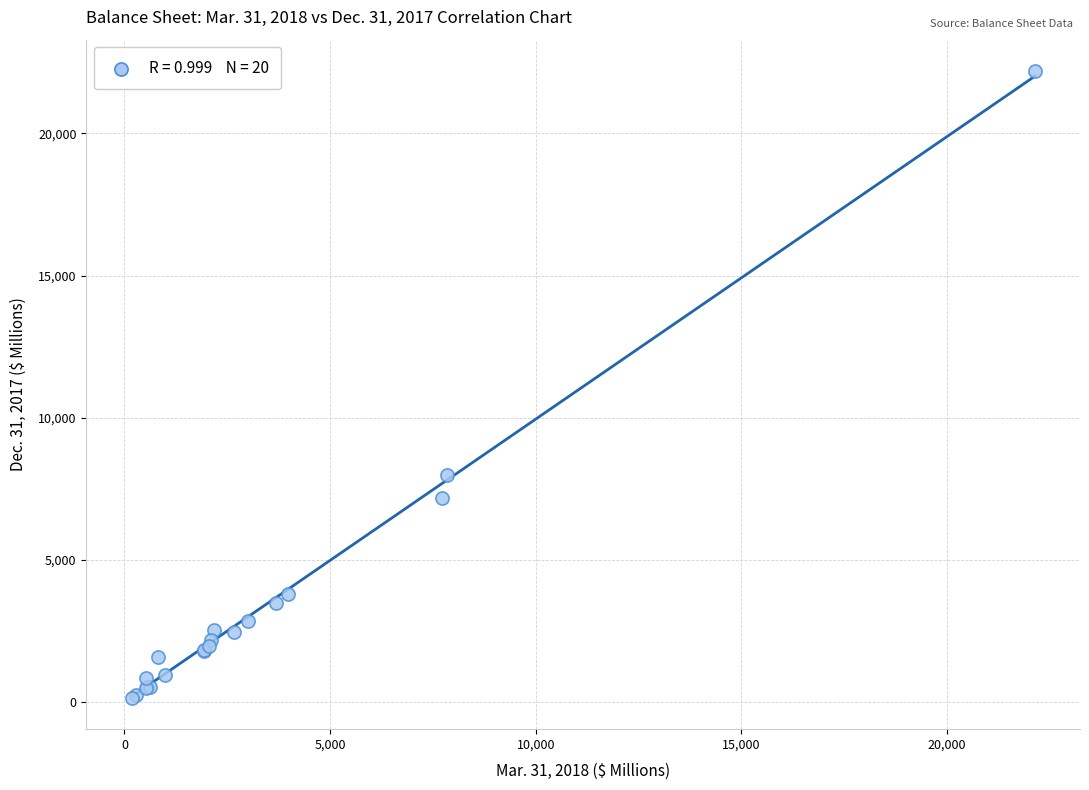

What Y value in the scatter plot is closest to 11172?

7993